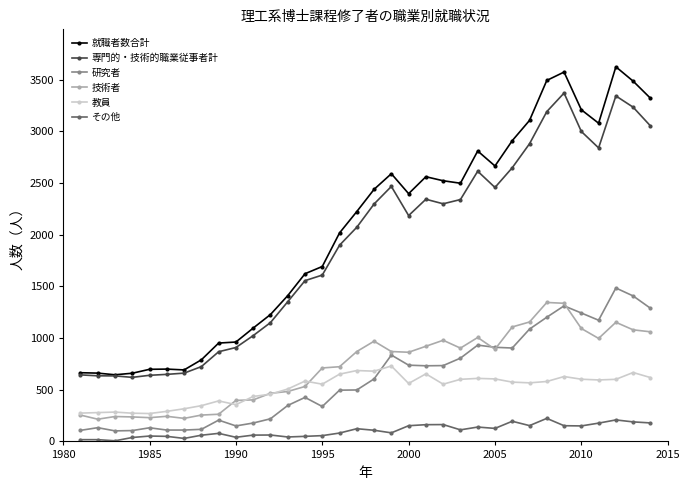

True or false: その他 and 技術者 cross at least once.

False